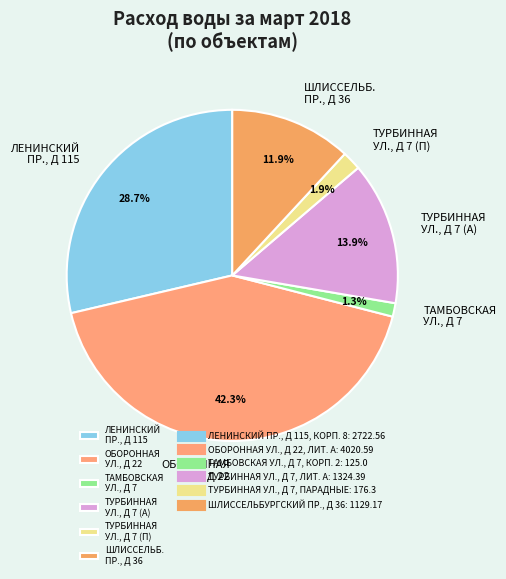

Which has a higher value, ТАМБОВСКАЯ УЛ., Д 7 or ТУРБИННАЯ УЛ., Д 7 (П)?

ТУРБИННАЯ УЛ., Д 7 (П)